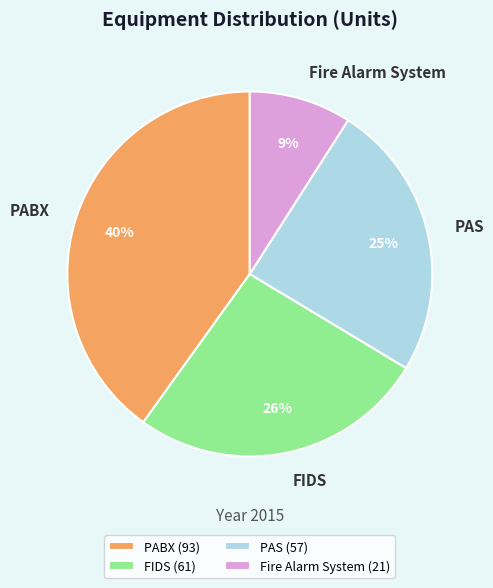

How many slices are in this pie chart?

4